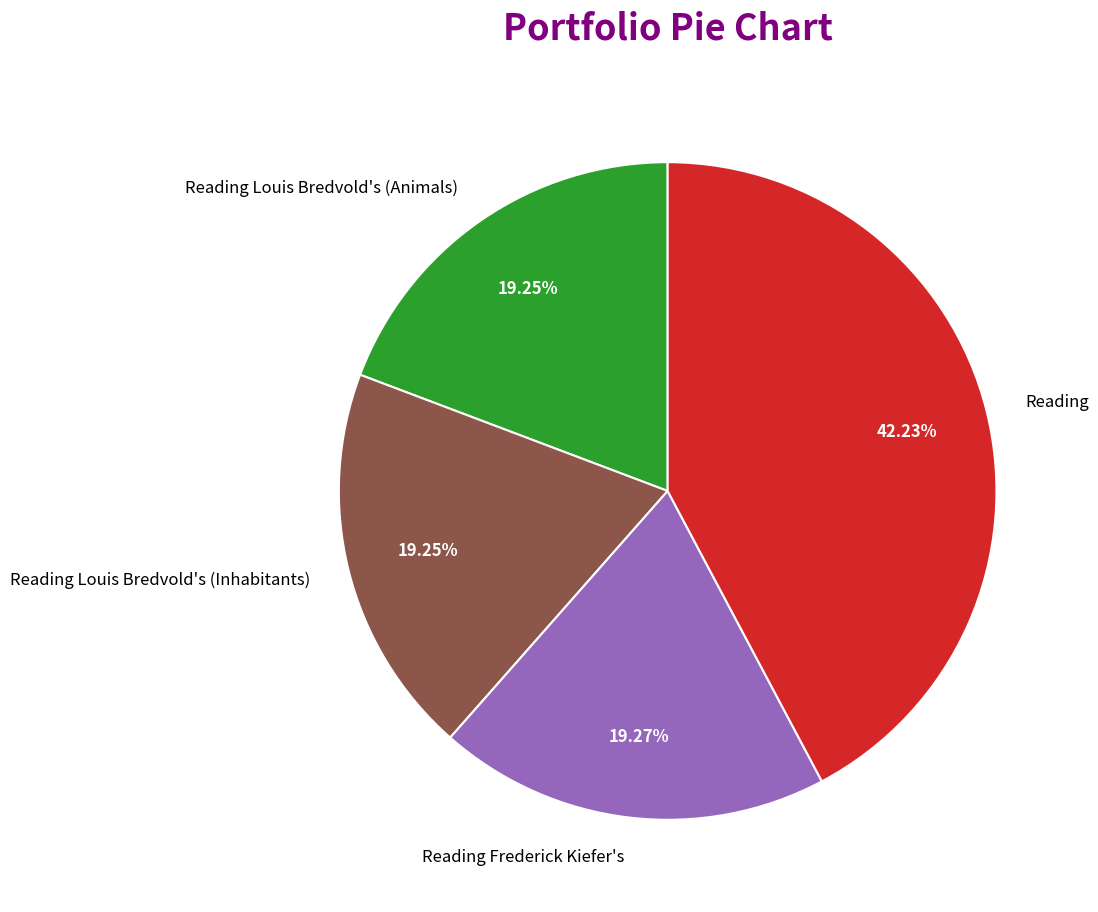

Do Reading Frederick Kiefer's and Reading Louis Bredvold's (Inhabitants) together represent more than half of the pie?

No